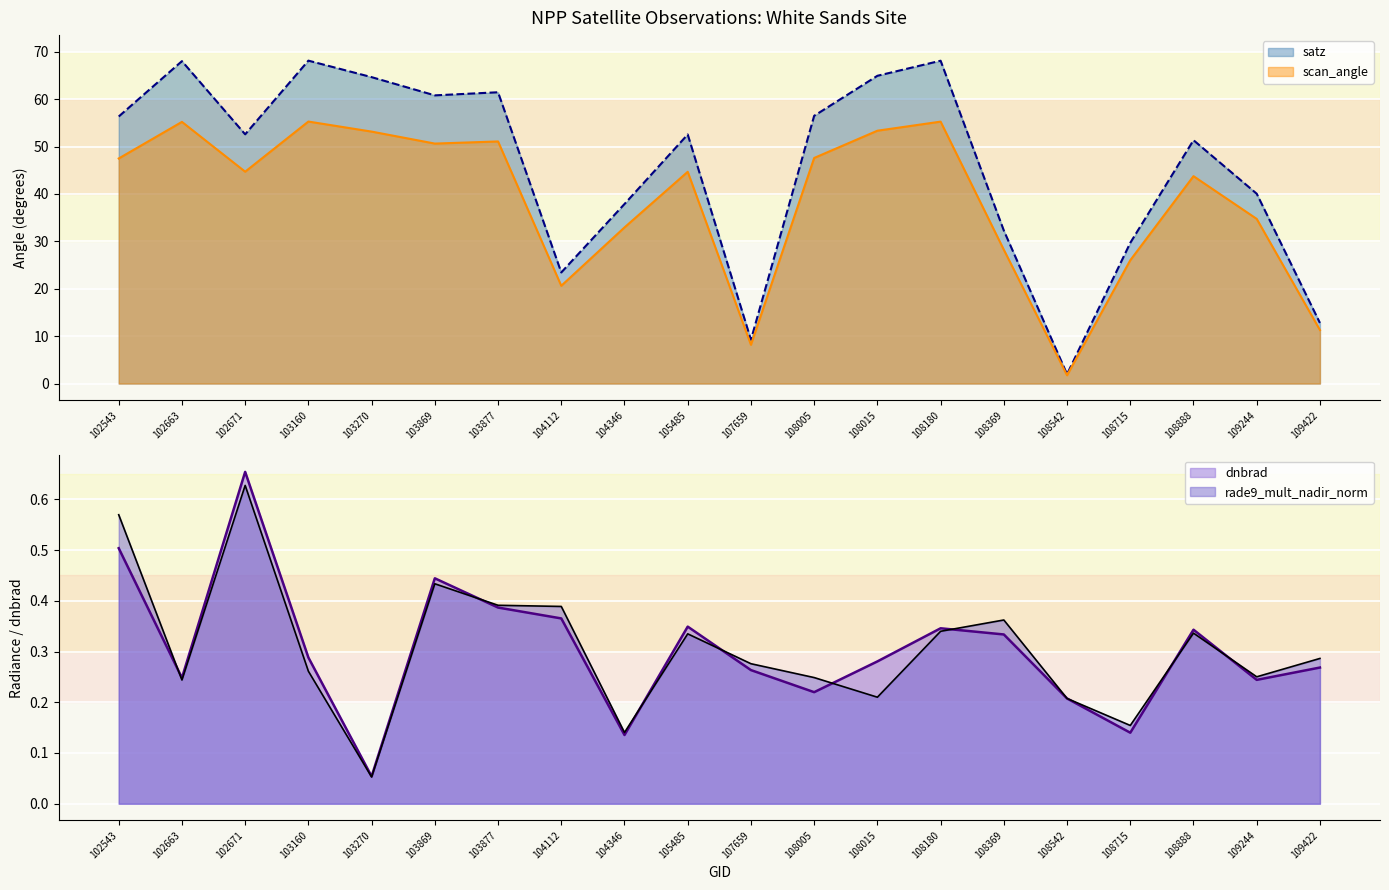

At which label does satz first exceed 52?

102543